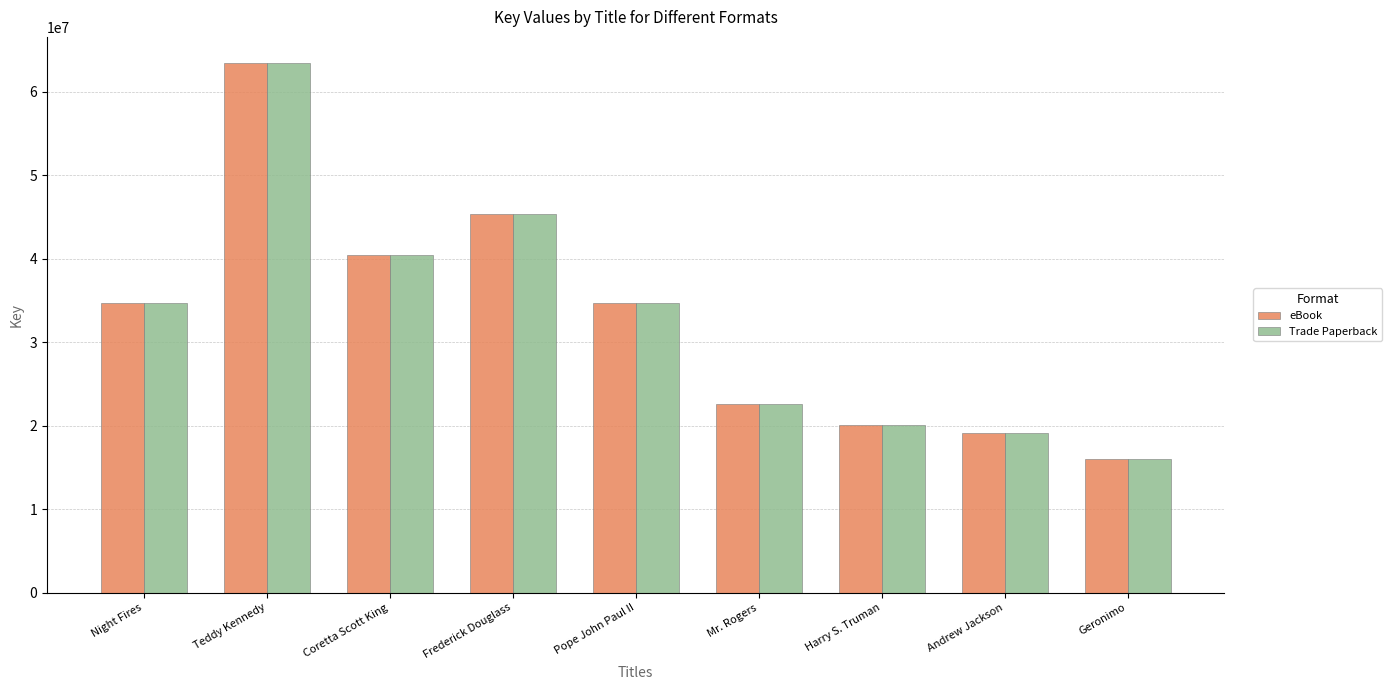

What is the lowest value of the Trade Paperback series?

15996633